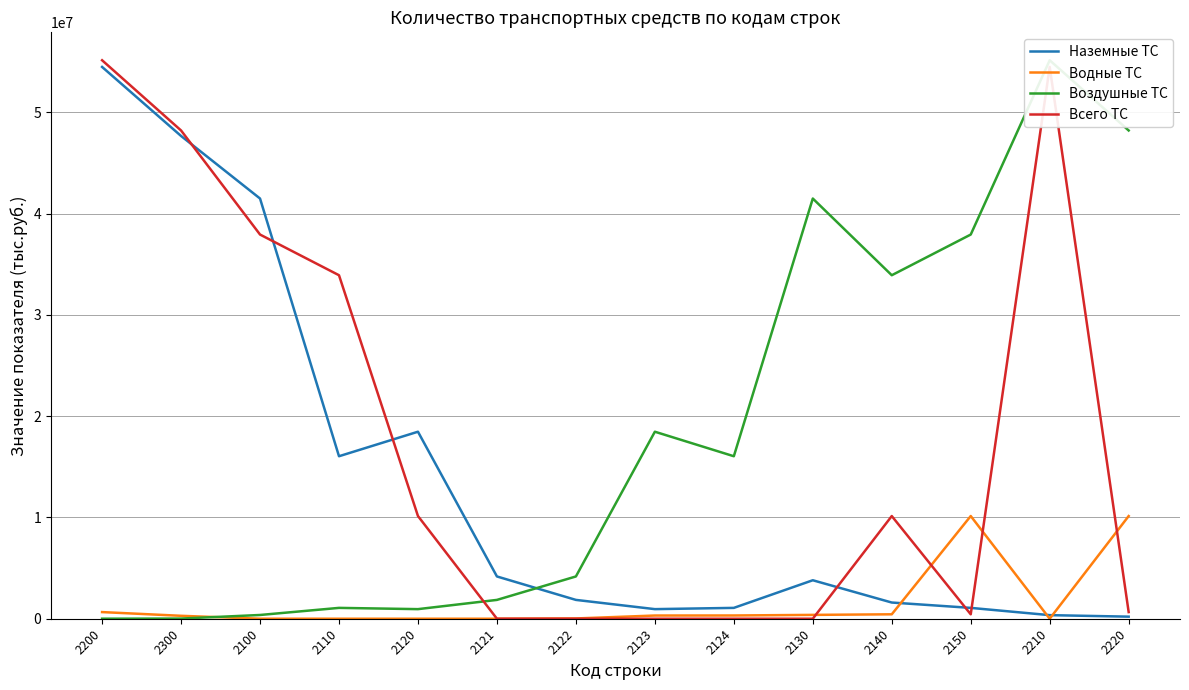

What value does the Водные ТС series have at 2200, to the nearest 10?

656100